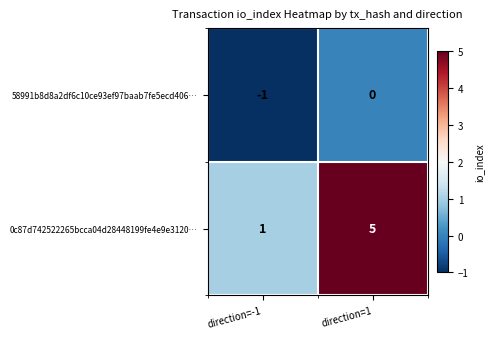

What is the sum of the 0c87d742522265bcca04d28448199fe4e9e3120… values at direction=1 and direction=-1?

6